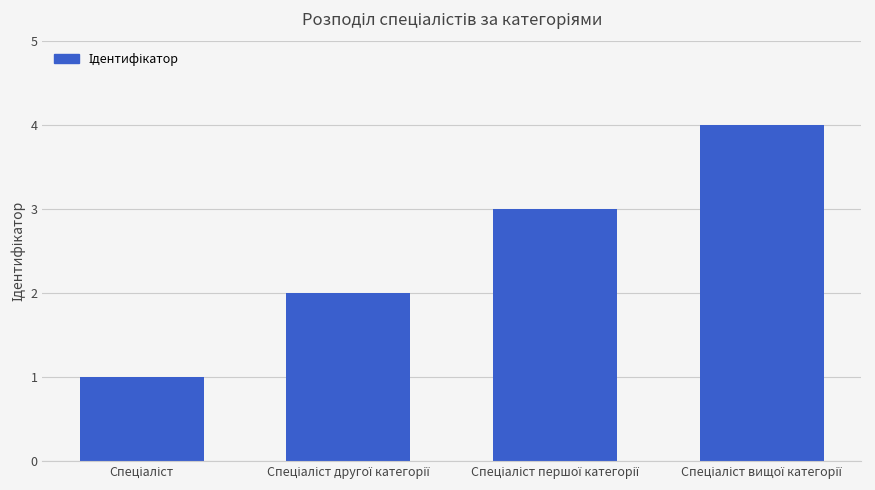

What is the maximum value shown in the chart?

4